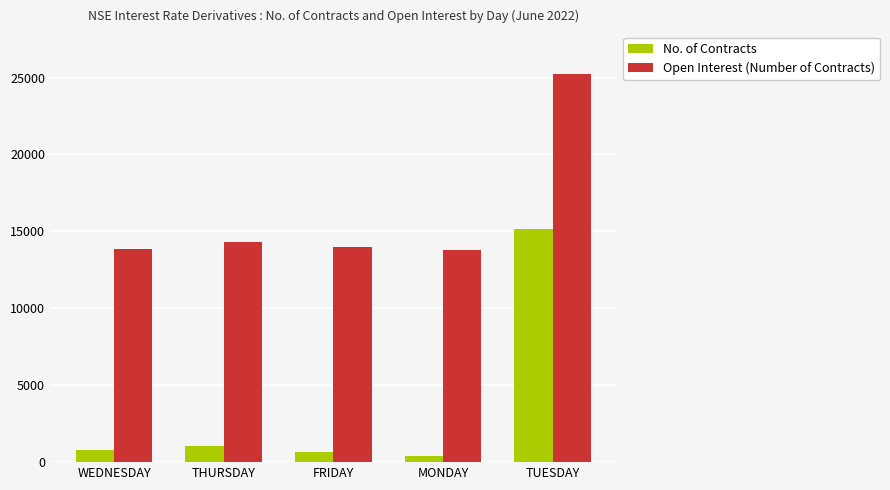

What value does the No. of Contracts series have at MONDAY, to the nearest 100?

400